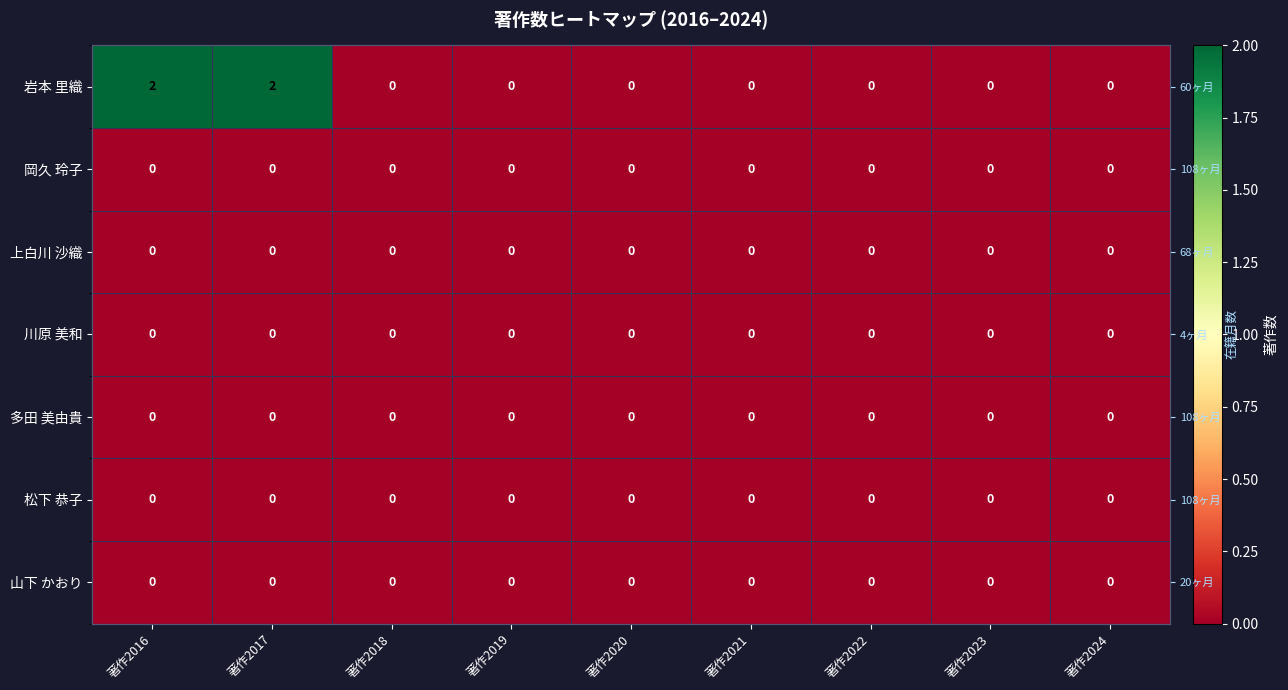

True or false: 川原 美和 has a value of 0 at 著作2020.

True